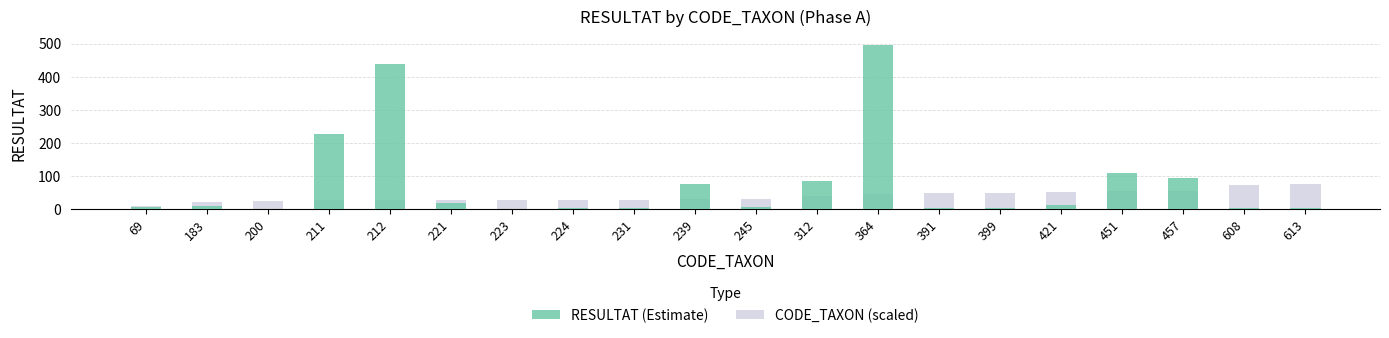

How many data points in RESULTAT (Estimate) are above 10?

9